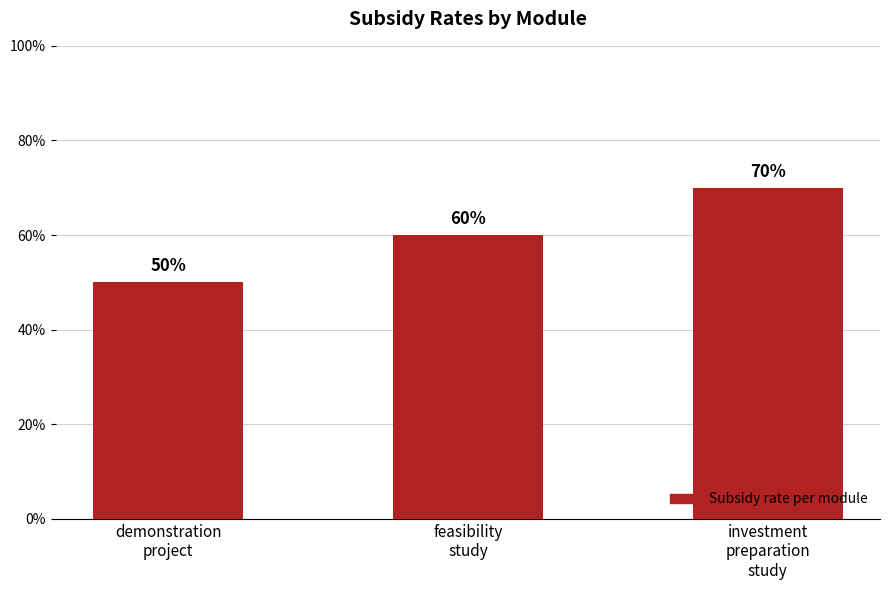

What is the maximum value shown in the chart?

0.7